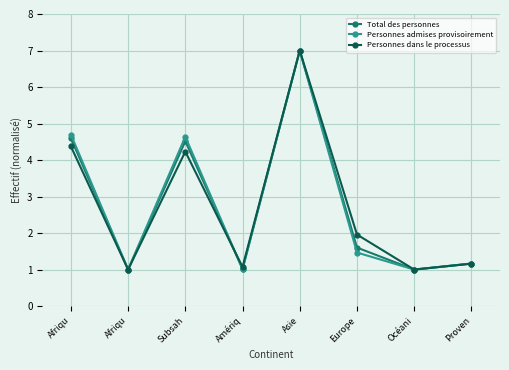

What are all the series names shown in the legend?

Total des personnes, Personnes admises provisoirement, Personnes dans le processus